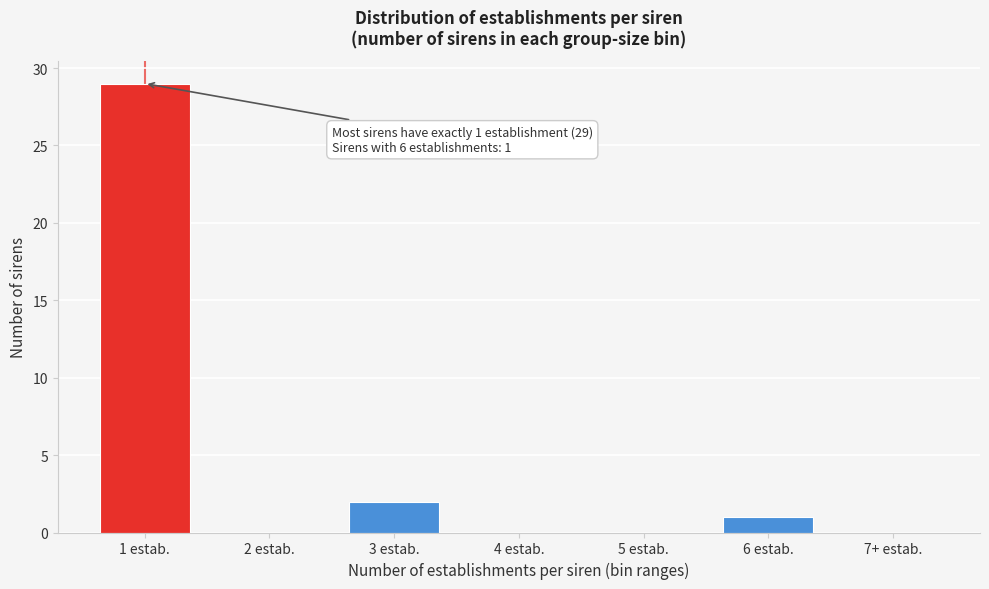

Between 3 estab. and 7+ estab., which is larger?

3 estab.